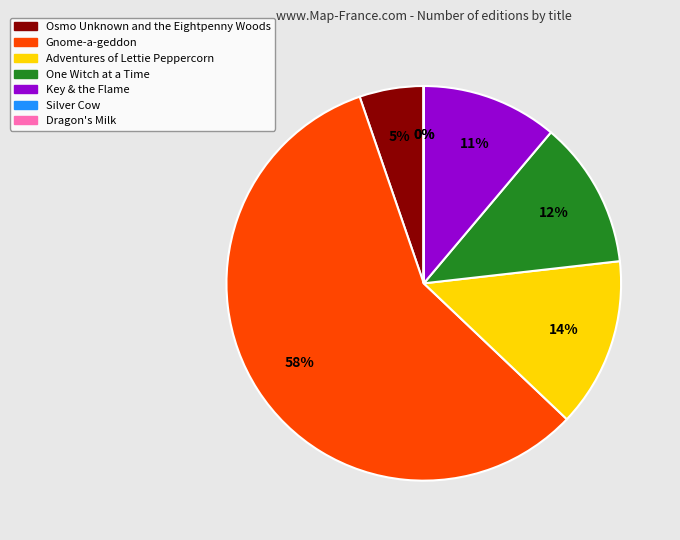

Do Adventures of Lettie Peppercorn and One Witch at a Time together represent more than half of the pie?

No